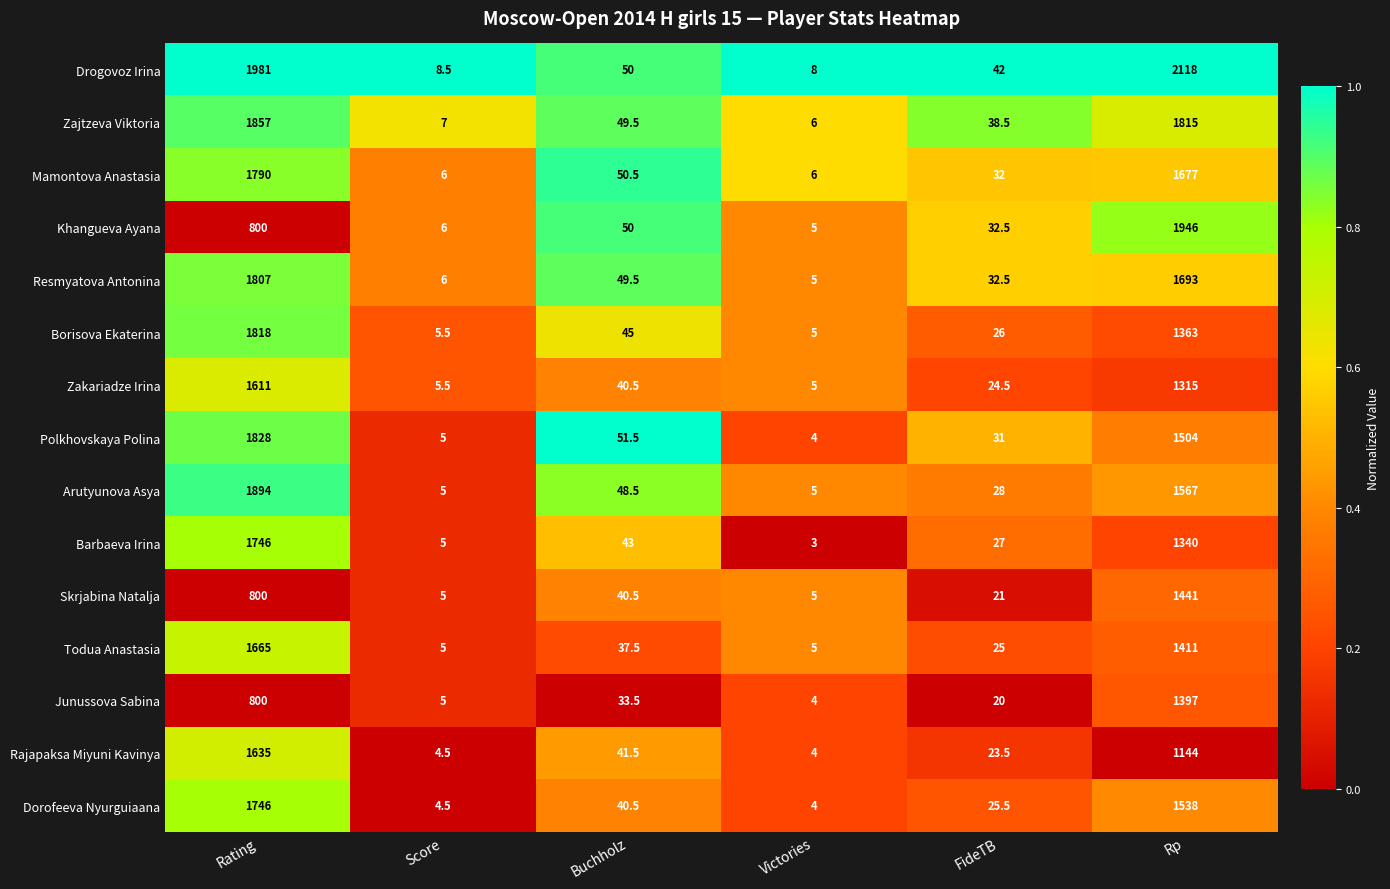

Which series has the widest spread of values?

Drogovoz Irina